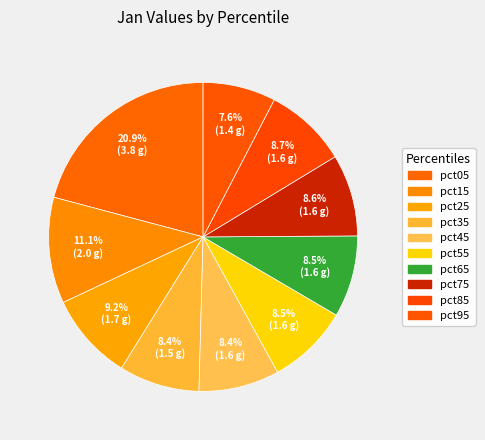

What is the largest slice in the pie chart?

pct05